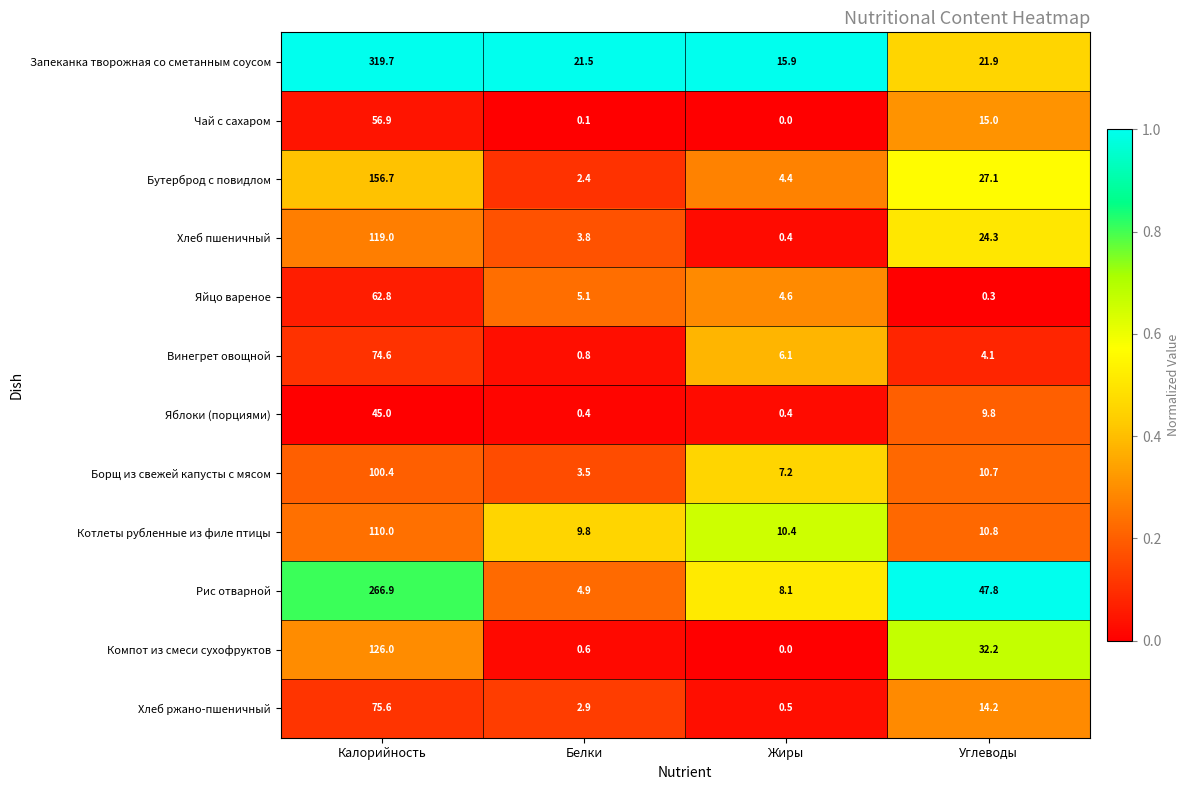

Where does the Бутерброд с повидлом series first go above 27?

Калорийность